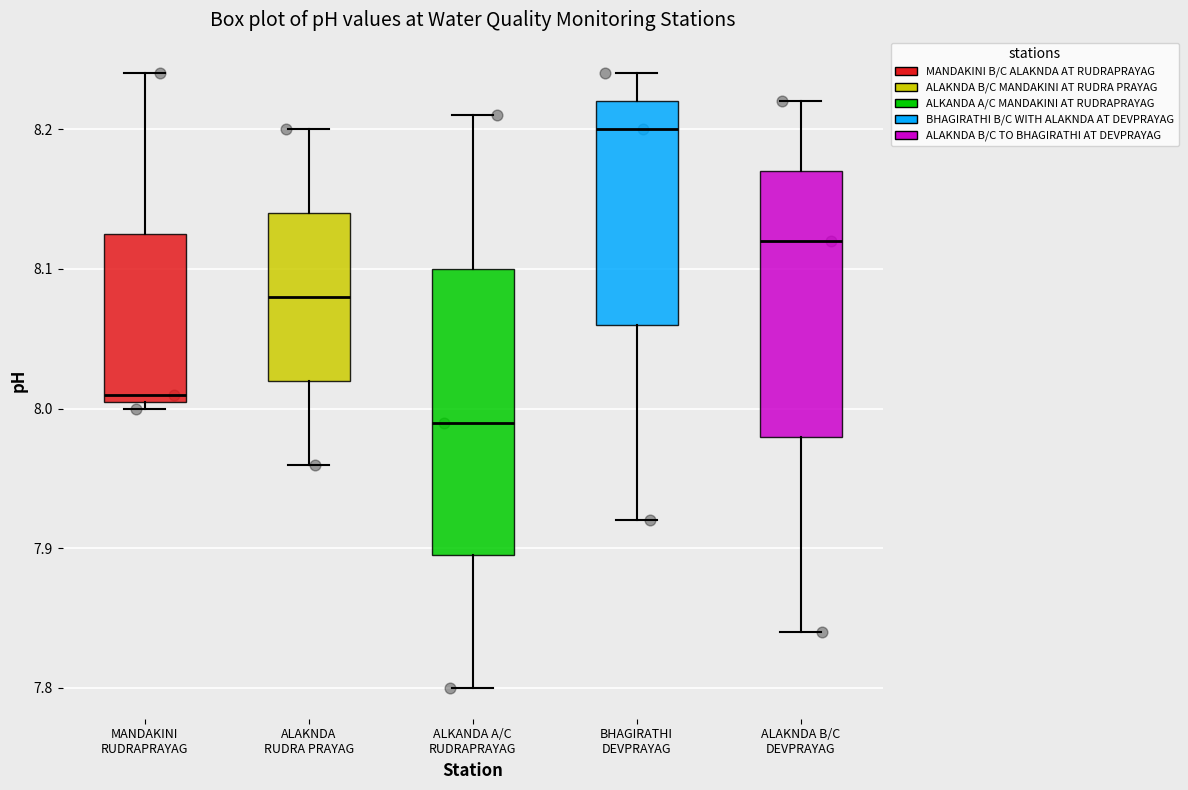

Reading left to right, transcribe this box plot: for each box, give where its median line is, the range the box spans, and where its two whiskers end, as read against the y-axis. The values are not printed on the chart, so give them approximately, as read against the axis.

MANDAKINI RUDRAPRAYAG: median 8.01 (just above the box's lower edge), box 8.01 to 8.13, whiskers 8.00 to 8.24
ALAKNDA RUDRA PRAYAG: median 8.08, box 8.02 to 8.14, whiskers 7.96 to 8.20
ALKANDA A/C RUDRAPRAYAG: median 7.99, box 7.90 to 8.10, whiskers 7.80 to 8.21
BHAGIRATHI DEVPRAYAG: median 8.20, box 8.06 to 8.22, whiskers 7.92 to 8.24
ALAKNDA B/C DEVPRAYAG: median 8.12, box 7.98 to 8.17, whiskers 7.84 to 8.22